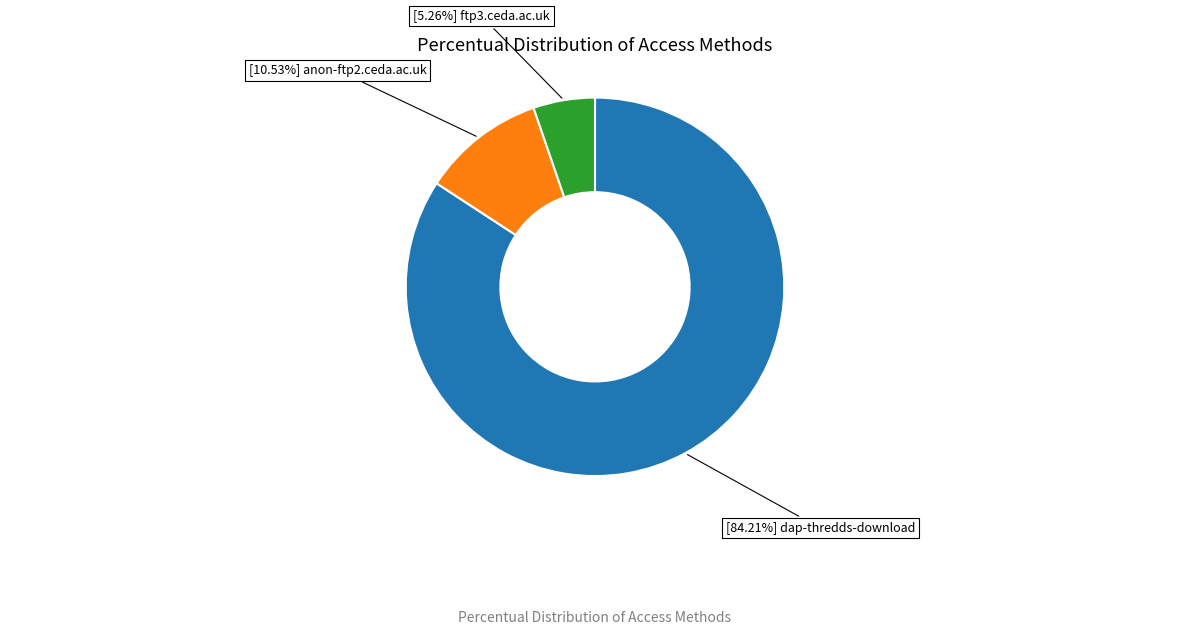

Does any single category account for the majority?

Yes